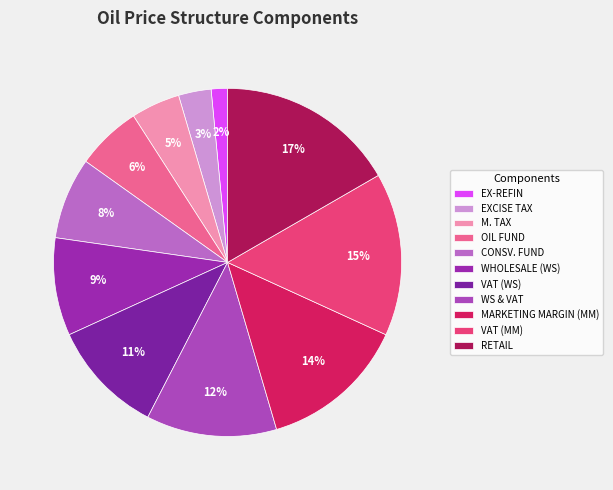

How many segments does this pie chart have?

11